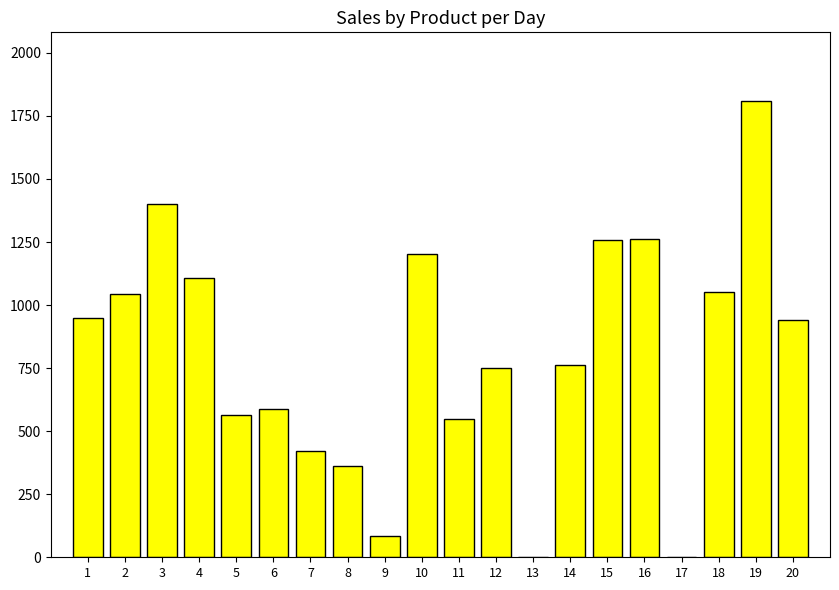

What is the greatest value displayed?

1810